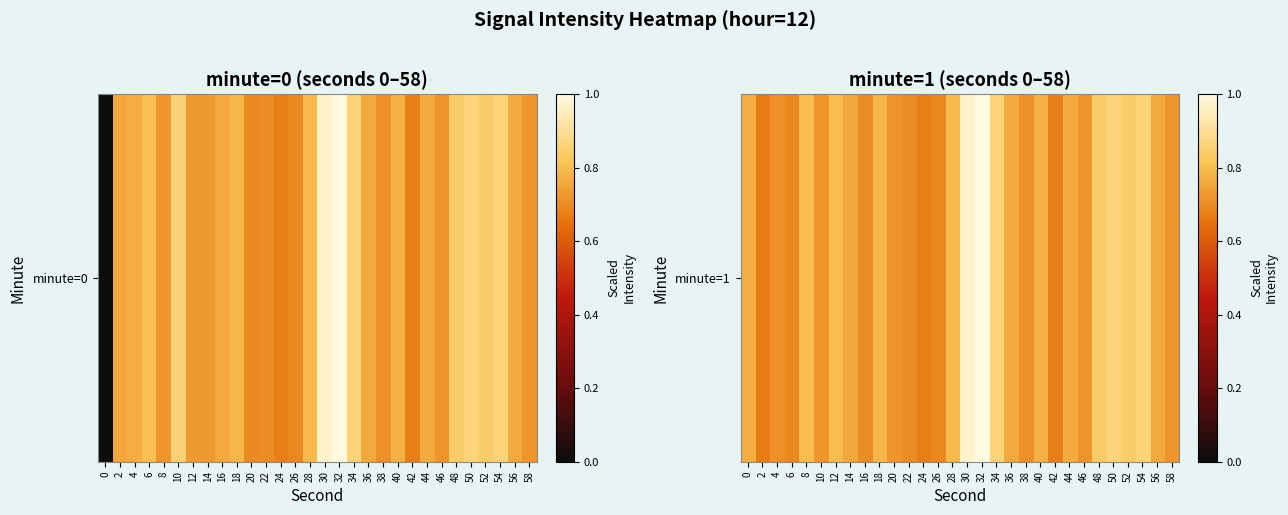

The chart shows a value of 1.3 at 52. True or false?

False